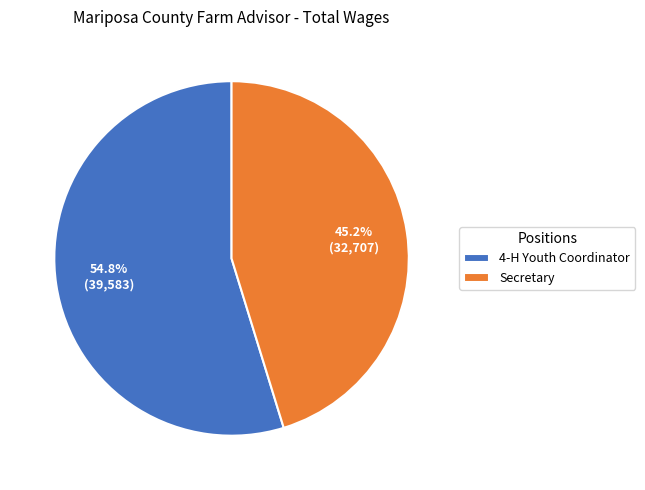

To the nearest percent, what is the average slice percentage?

50%